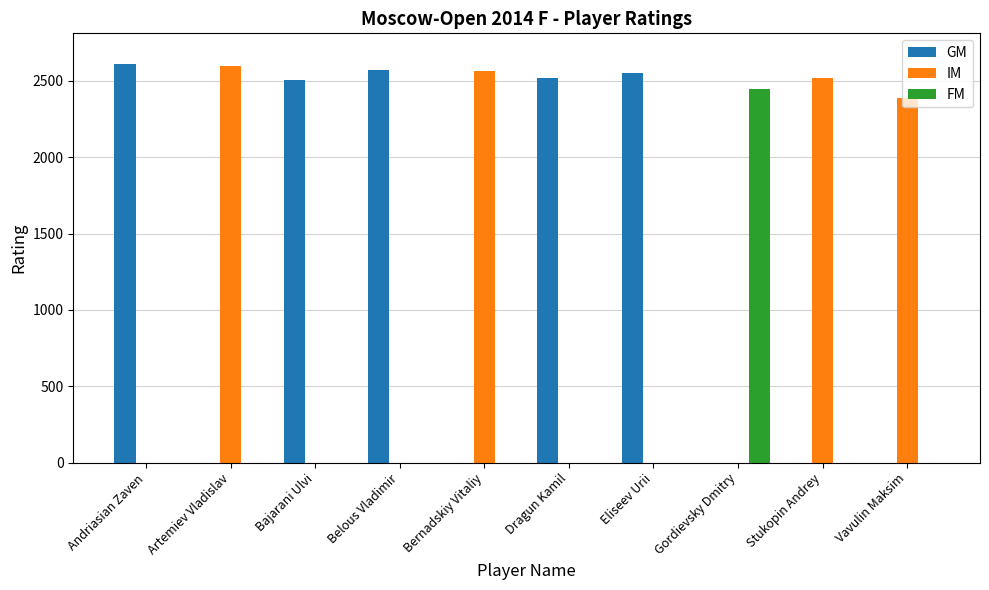

Is the value of GM at Andriasian Zaven greater than the value of FM at Bernadskiy Vitaliy?

Yes